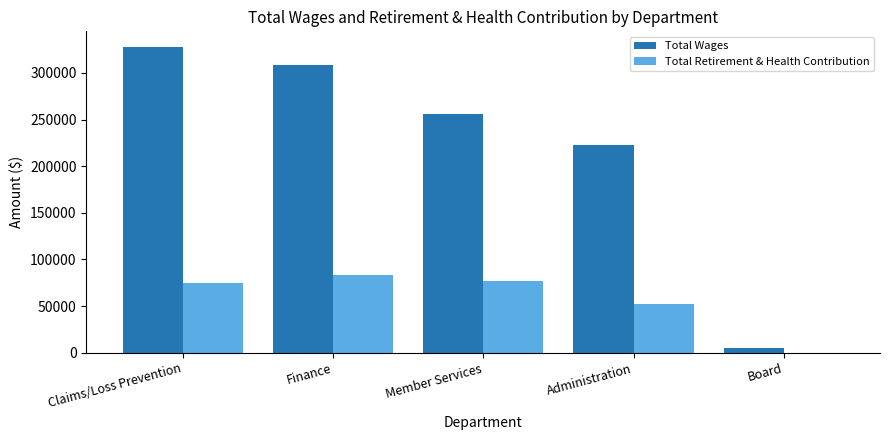

Reading left to right, extract all data points from this chart.

Total Wages: Claims/Loss Prevention=328142	Finance=307994	Member Services=255907	Administration=222161	Board=5300
Total Retirement & Health Contribution: Claims/Loss Prevention=74323	Finance=83423	Member Services=76932	Administration=52620	Board=0